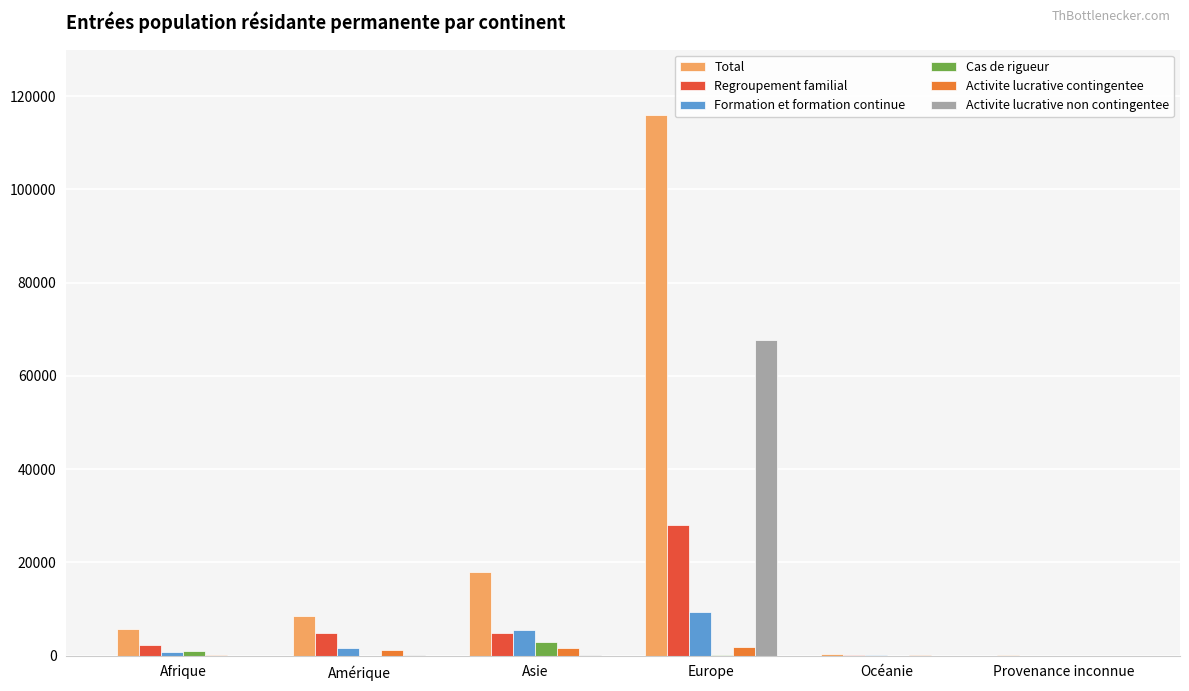

How many groups of bars are there?

6